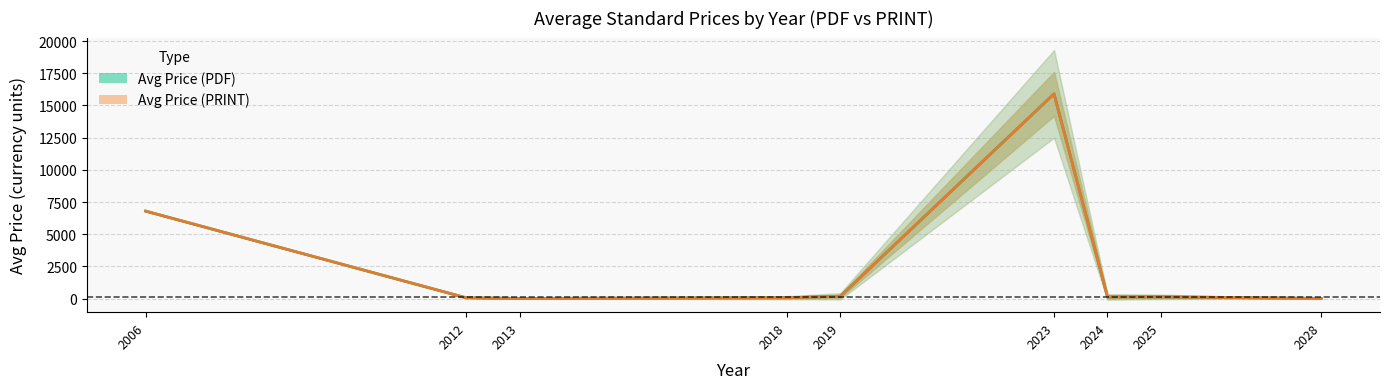

What value does the Avg Price (PRINT) series have at 2019?

187.5